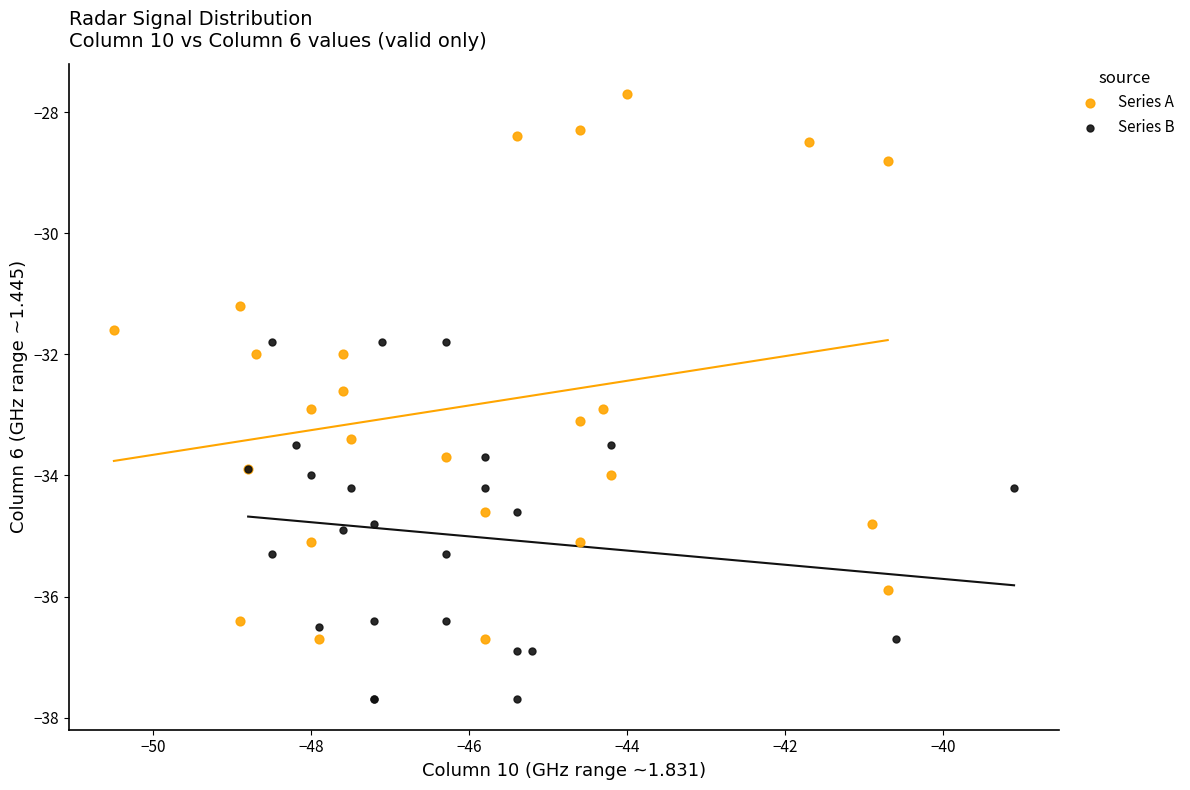

Which series reaches the minimum Y coordinate?

Series B